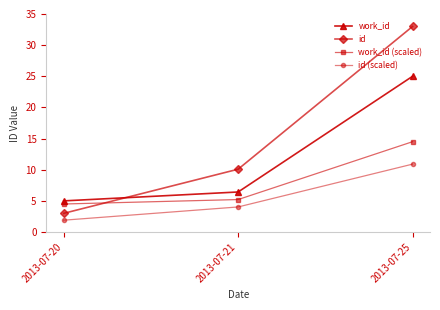

Is it true that id (scaled) equals 1.9 at 2013-07-20?

True